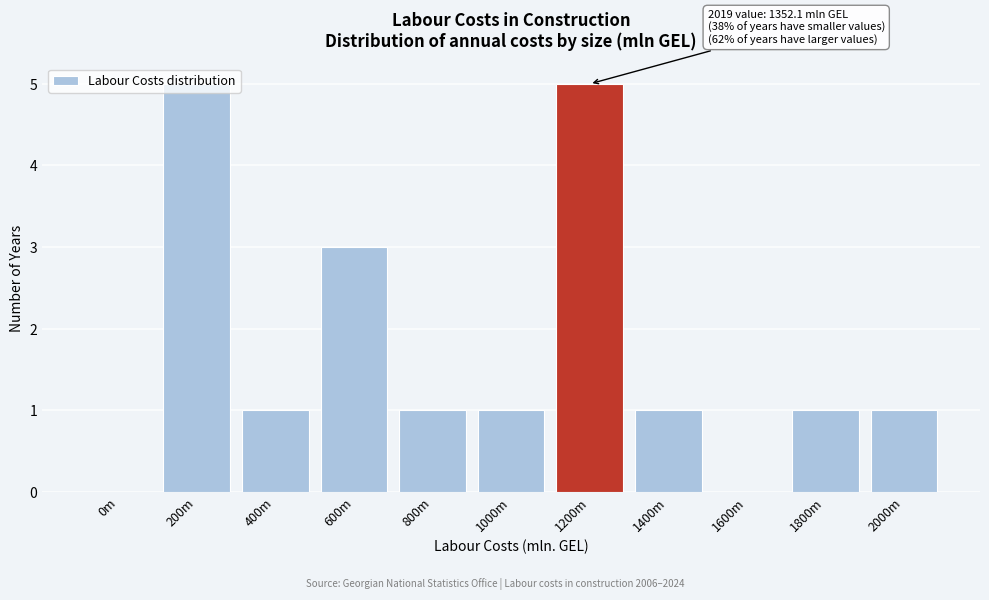

What is the change in value from 0m to 1200m?

+5